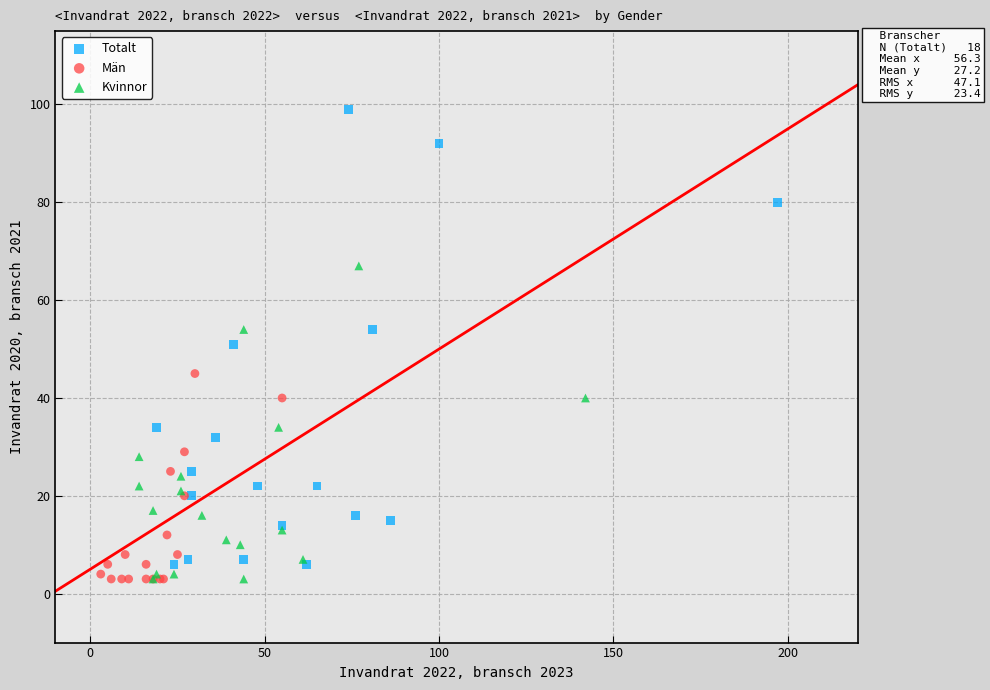

What are all the series names shown in the legend?

Totalt, Män, Kvinnor